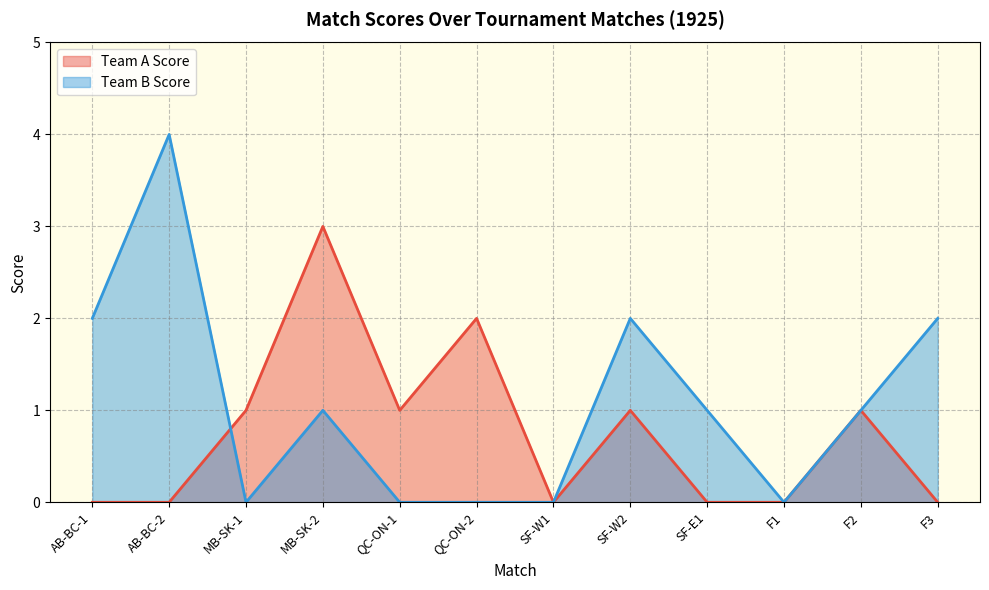

Reading right to left, what are all the values shown in this chart?

Team A Score: F3=0	F2=1	F1=0	SF-E1=0	SF-W2=1	SF-W1=0	QC-ON-2=2	QC-ON-1=1	MB-SK-2=3	MB-SK-1=1	AB-BC-2=0	AB-BC-1=0
Team B Score: F3=2	F2=1	F1=0	SF-E1=1	SF-W2=2	SF-W1=0	QC-ON-2=0	QC-ON-1=0	MB-SK-2=1	MB-SK-1=0	AB-BC-2=4	AB-BC-1=2